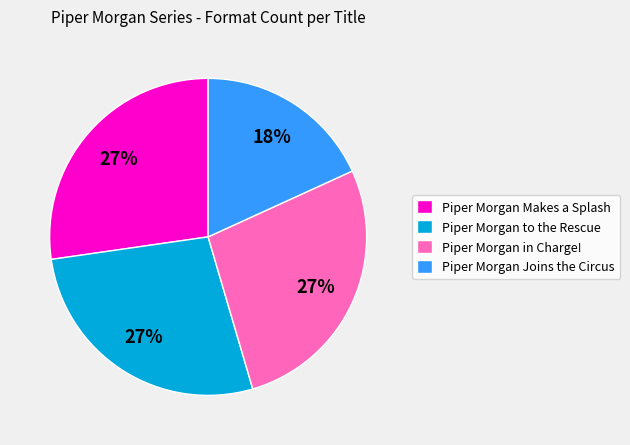

Do Piper Morgan Makes a Splash and Piper Morgan to the Rescue together represent more than half of the pie?

Yes